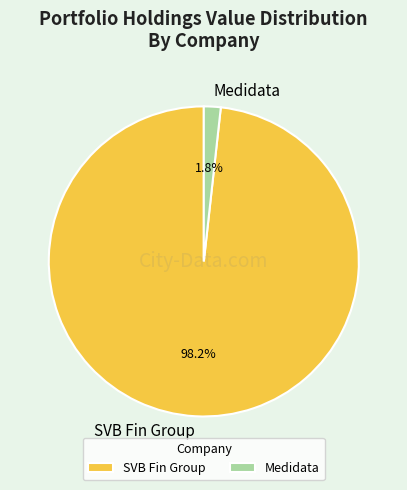

Rank the categories by value from lowest to highest.

Medidata, SVB Fin Group